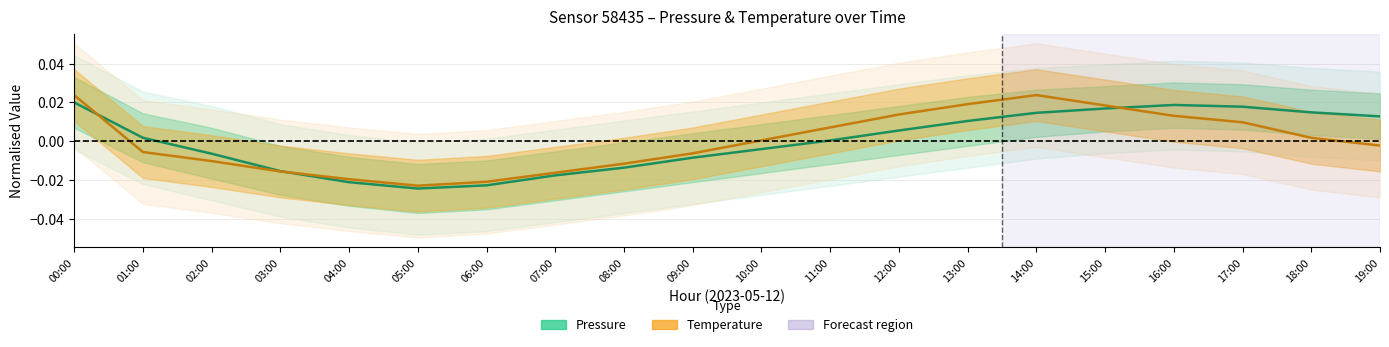

Which series has the widest spread of values?

Temperature